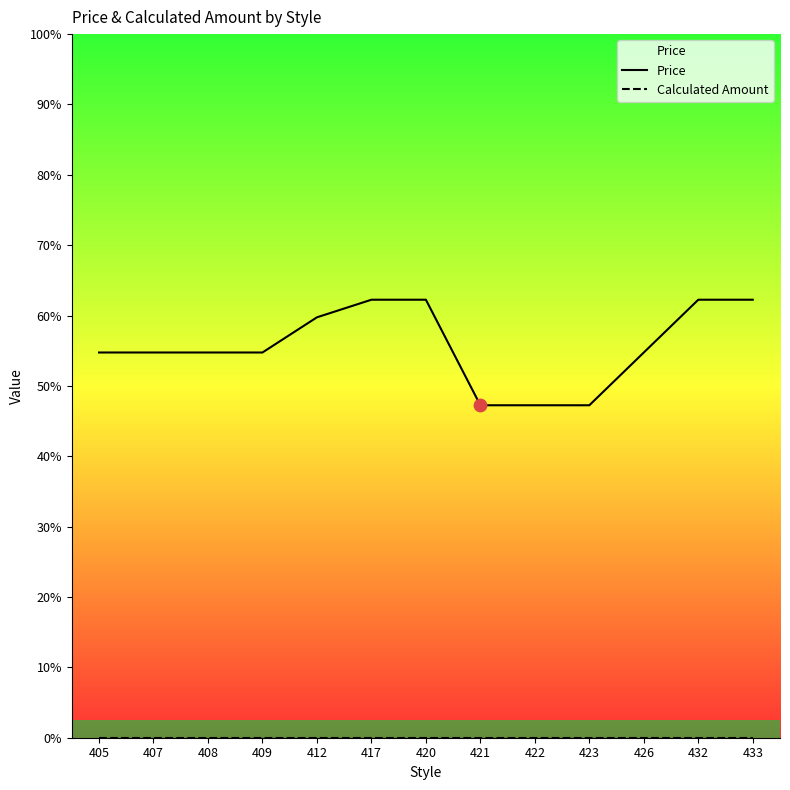

At which category is the sum across all series the highest?

417